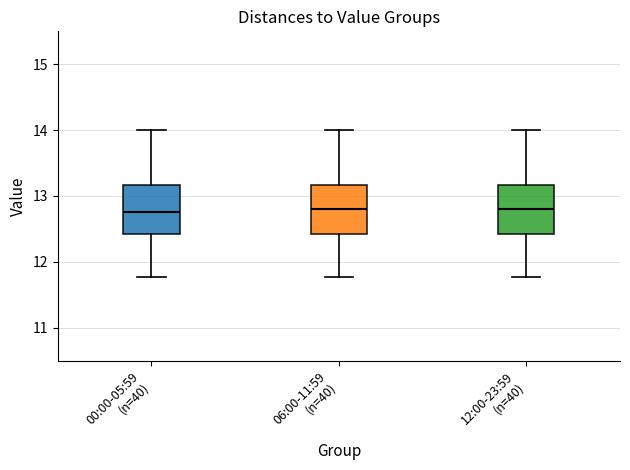

Reading left to right, read every box against the y-axis: the position of its median line, the range the box covers, and the ends of its whiskers. The values are not printed on the chart, so give them approximately, as read against the axis.

00:00-05:59 (n=40): median 12.8, box 12.4 to 13.2, whiskers 11.8 to 14.0
06:00-11:59 (n=40): median 12.8, box 12.4 to 13.2, whiskers 11.8 to 14.0
12:00-23:59 (n=40): median 12.8, box 12.4 to 13.2, whiskers 11.8 to 14.0